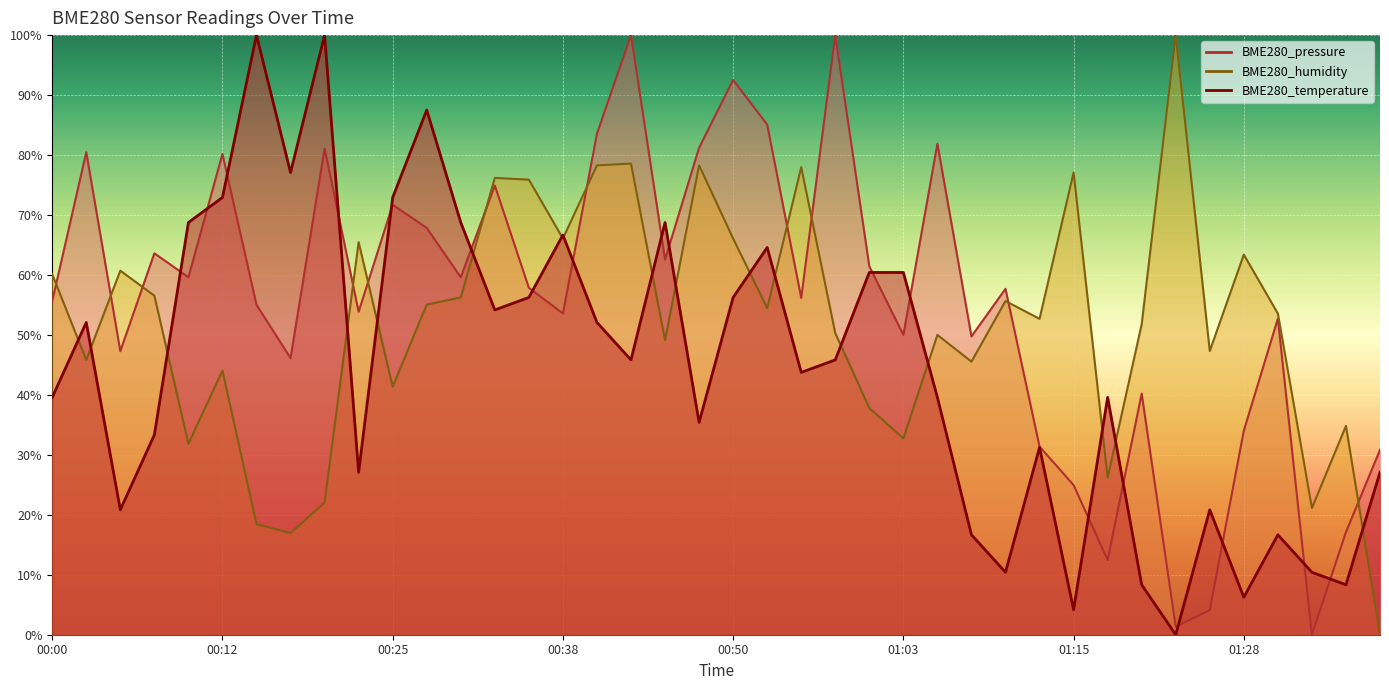

What is the sum of the BME280_humidity values at 01:08 and 00:43?

124.1